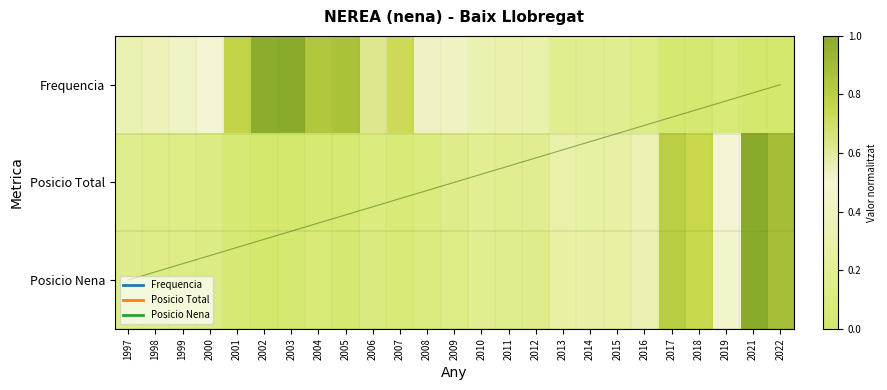

Between 2007 and 2022, which series saw the biggest shift?

Posicio Total